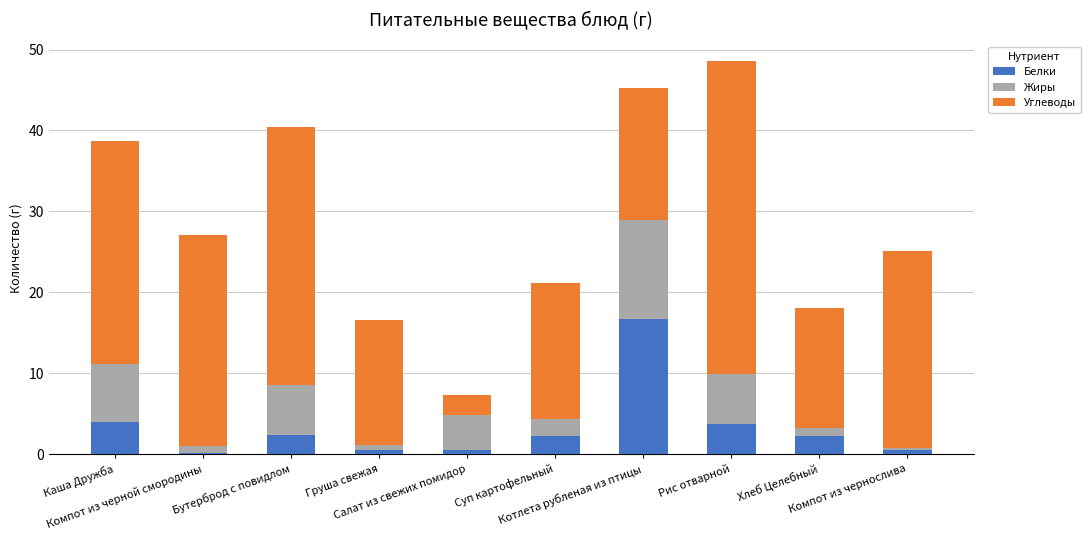

What is the difference between the maximum and minimum values in the Белки series?

16.5